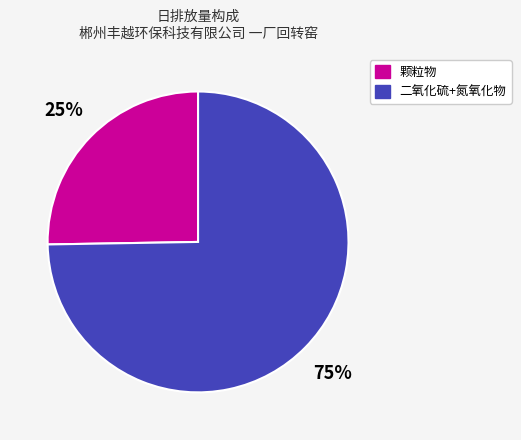

To the nearest percent, what is the average slice percentage?

50%